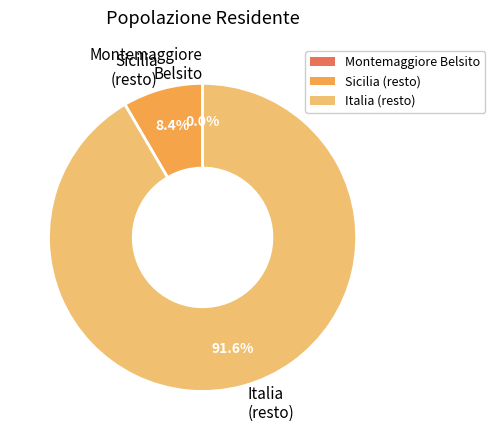

Between Italia (resto) and Sicilia (resto), which is larger?

Italia (resto)